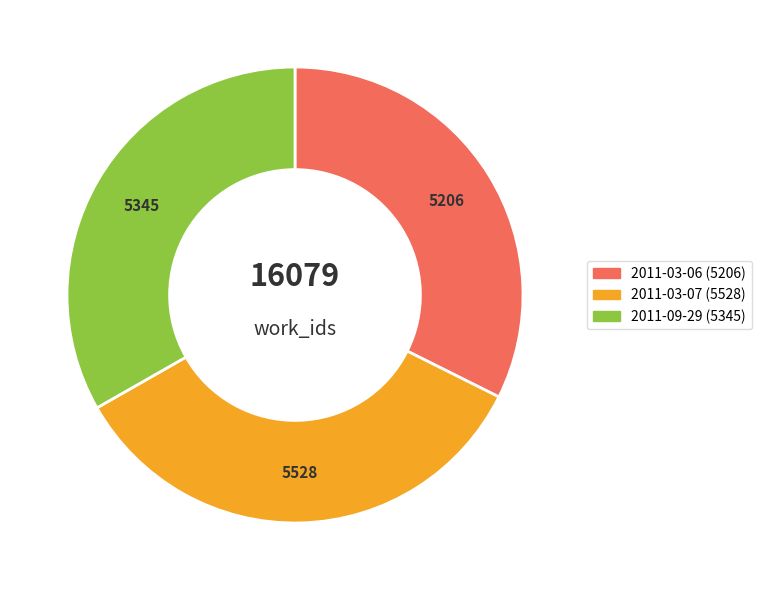

Does 2011-03-07 account for over 50% of the chart?

No